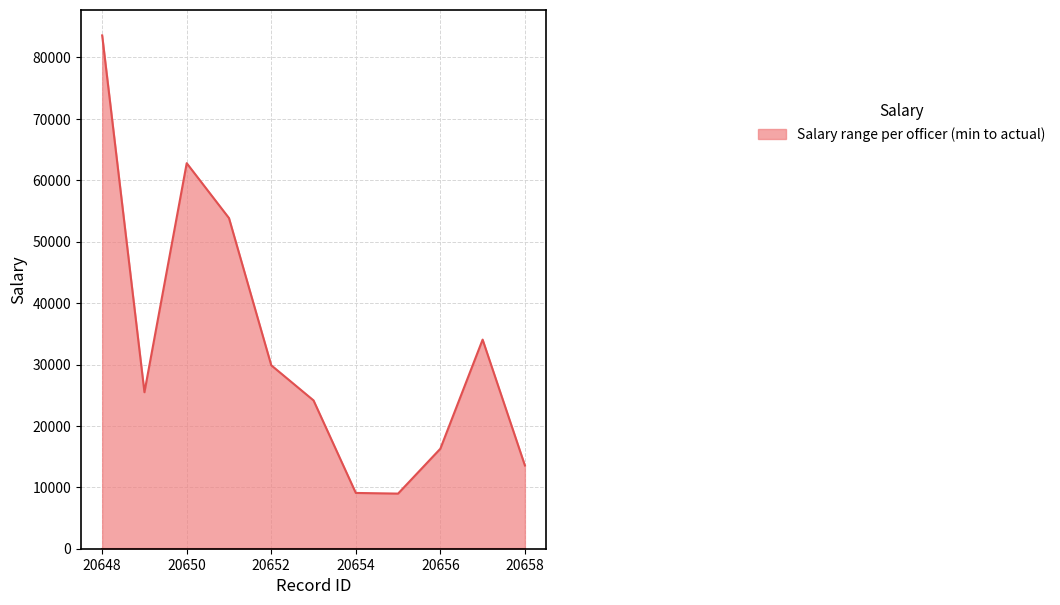

What is the greatest value displayed?

83600.0